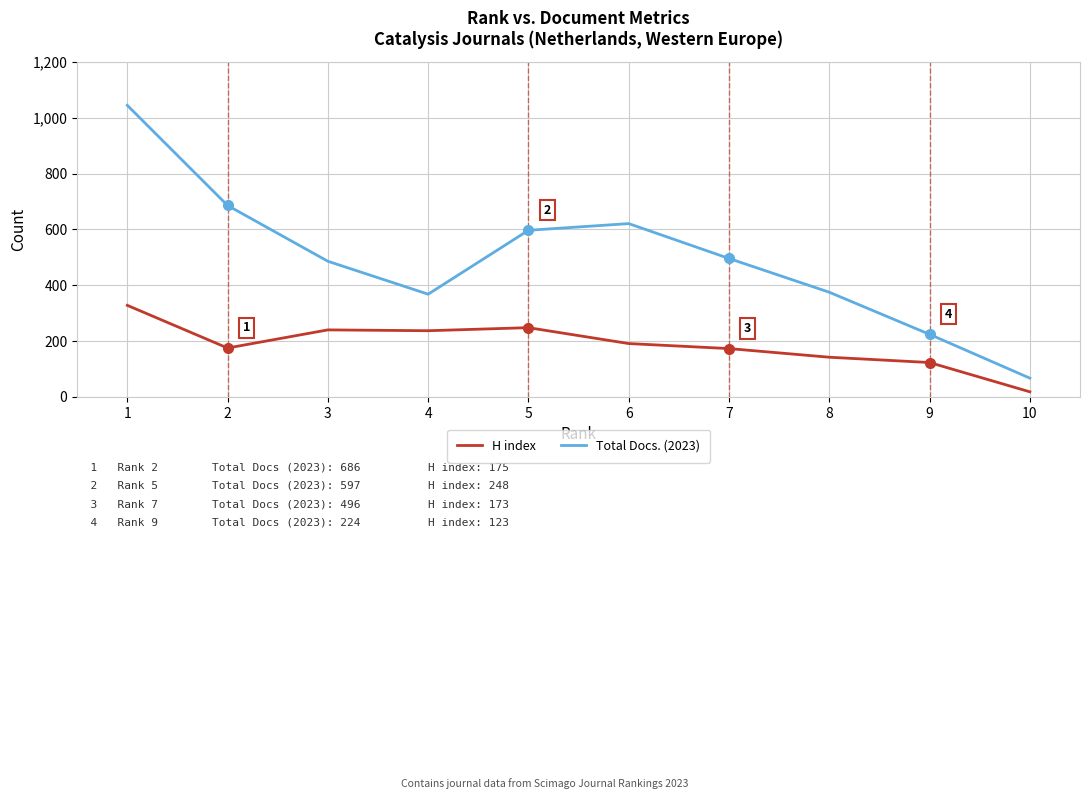

Which series has the largest total across all categories?

Total Docs. (2023)